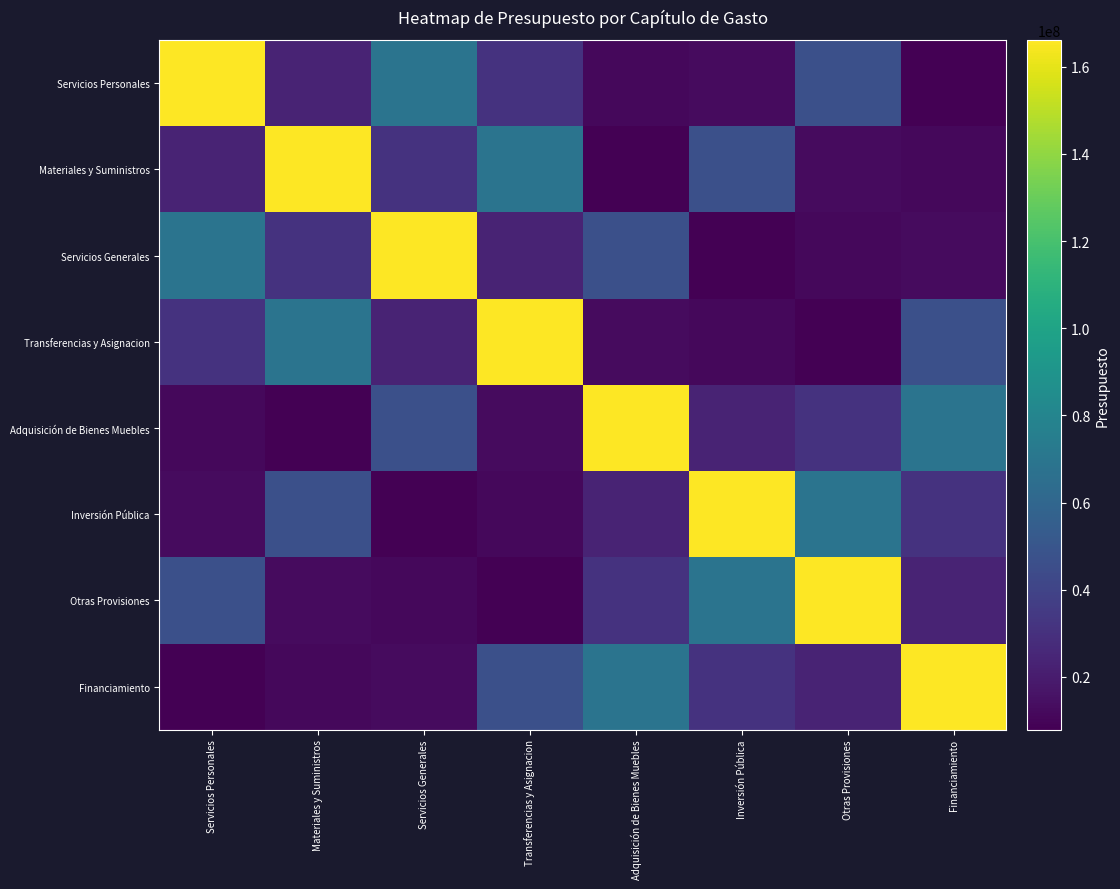

Reading left to right, transcribe all the data shown in this chart.

Servicios Personales: Servicios Personales=166159501	Materiales y Suministros=23452576	Servicios Generales=68492345	Transferencias y Asignacion=31062944	Adquisición de Bienes Muebles=11429821	Inversión Pública=12760123	Otras Provisiones=46751588	Financiamiento=7899133
Materiales y Suministros: Servicios Personales=23452576	Materiales y Suministros=166159501	Servicios Generales=31062944	Transferencias y Asignacion=68492345	Adquisición de Bienes Muebles=7899133	Inversión Pública=46751588	Otras Provisiones=12760123	Financiamiento=11429821
Servicios Generales: Servicios Personales=68492345	Materiales y Suministros=31062944	Servicios Generales=166159501	Transferencias y Asignacion=23452576	Adquisición de Bienes Muebles=46751588	Inversión Pública=7899133	Otras Provisiones=11429821	Financiamiento=12760123
Transferencias y Asignacion: Servicios Personales=31062944	Materiales y Suministros=68492345	Servicios Generales=23452576	Transferencias y Asignacion=166159501	Adquisición de Bienes Muebles=12760123	Inversión Pública=11429821	Otras Provisiones=7899133	Financiamiento=46751588
Adquisición de Bienes Muebles: Servicios Personales=11429821	Materiales y Suministros=7899133	Servicios Generales=46751588	Transferencias y Asignacion=12760123	Adquisición de Bienes Muebles=166159501	Inversión Pública=23452576	Otras Provisiones=31062944	Financiamiento=68492345
Inversión Pública: Servicios Personales=12760123	Materiales y Suministros=46751588	Servicios Generales=7899133	Transferencias y Asignacion=11429821	Adquisición de Bienes Muebles=23452576	Inversión Pública=166159501	Otras Provisiones=68492345	Financiamiento=31062944
Otras Provisiones: Servicios Personales=46751588	Materiales y Suministros=12760123	Servicios Generales=11429821	Transferencias y Asignacion=7899133	Adquisición de Bienes Muebles=31062944	Inversión Pública=68492345	Otras Provisiones=166159501	Financiamiento=23452576
Financiamiento: Servicios Personales=7899133	Materiales y Suministros=11429821	Servicios Generales=12760123	Transferencias y Asignacion=46751588	Adquisición de Bienes Muebles=68492345	Inversión Pública=31062944	Otras Provisiones=23452576	Financiamiento=166159501